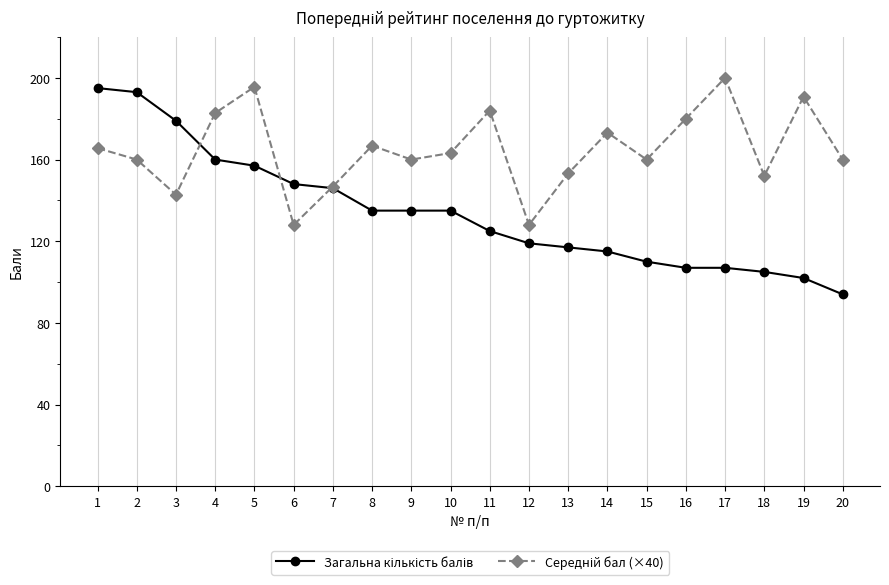

At which category does the chart reach its minimum across all series?

20